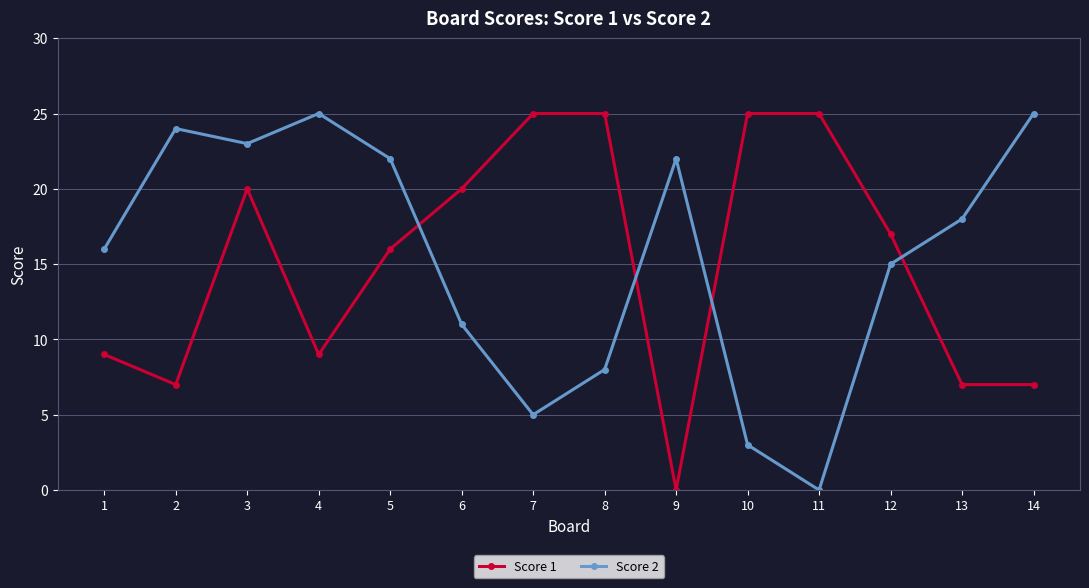

Is the value of Score 1 at 8 greater than the value of Score 2 at 8?

Yes